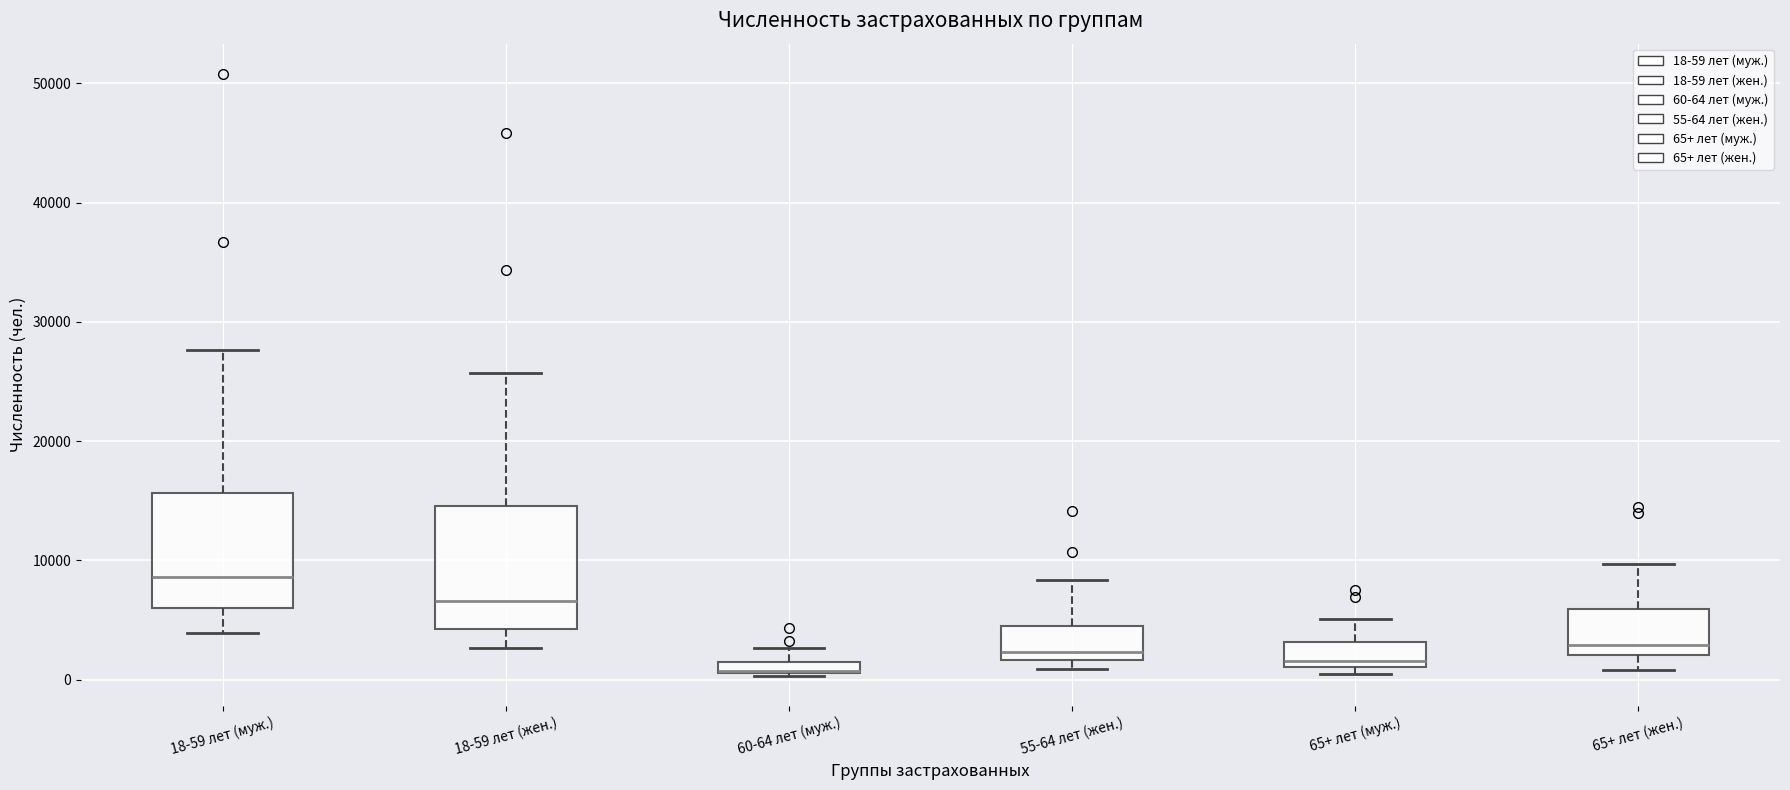

Where does the upper whisker of the box for 55-64 лет (жен.) end on the y-axis? The values are not printed on the chart, so give them approximately, as read against the axis.

8000